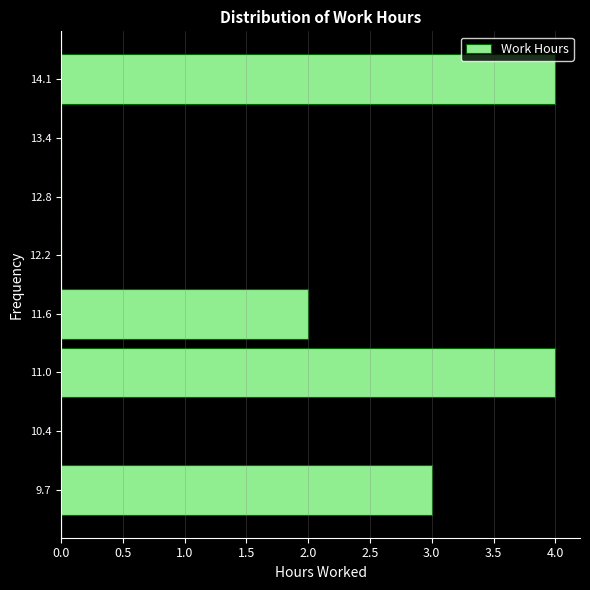

Reading bottom to top, transcribe this chart: for each bar, give the range it covers on the y-axis and its length. Neither the bar edges nor the lengths are printed on the chart, so give them approximately, as read against the axes.

9.4 to 10.1: 3
10.1 to 10.7: 0
10.7 to 11.3: 4
11.3 to 11.9: 2
11.9 to 12.5: 0
12.5 to 13.1: 0
13.1 to 13.7: 0
13.7 to 14.4: 4